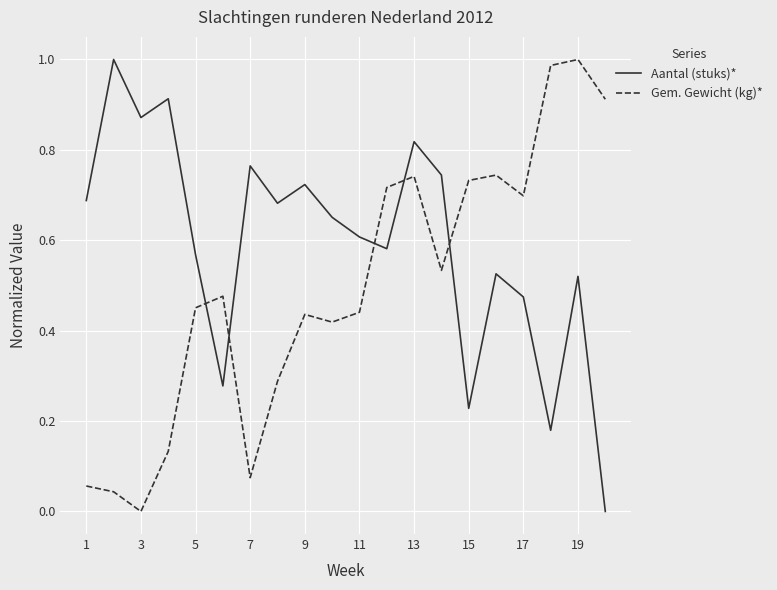

Which series has the largest total across all categories?

Aantal (stuks)*